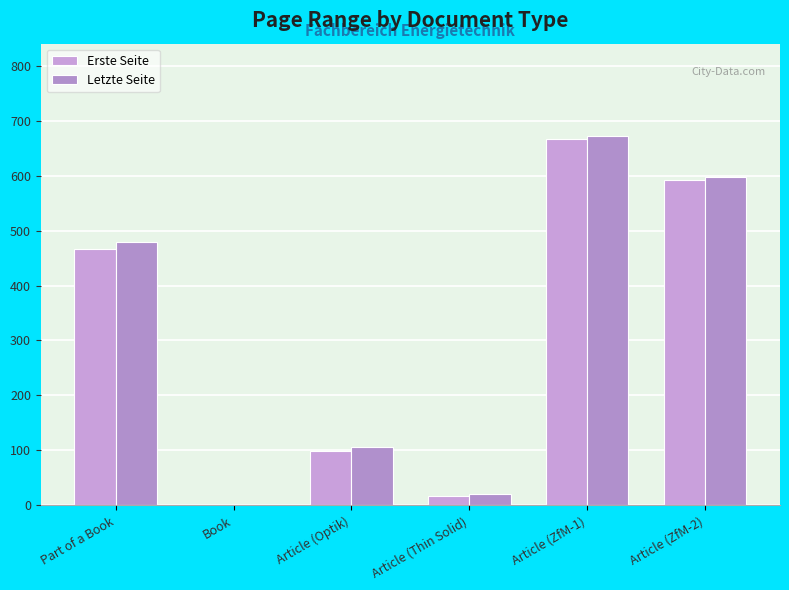

Rank the series at Article (Optik) from highest to lowest value.

Letzte Seite, Erste Seite